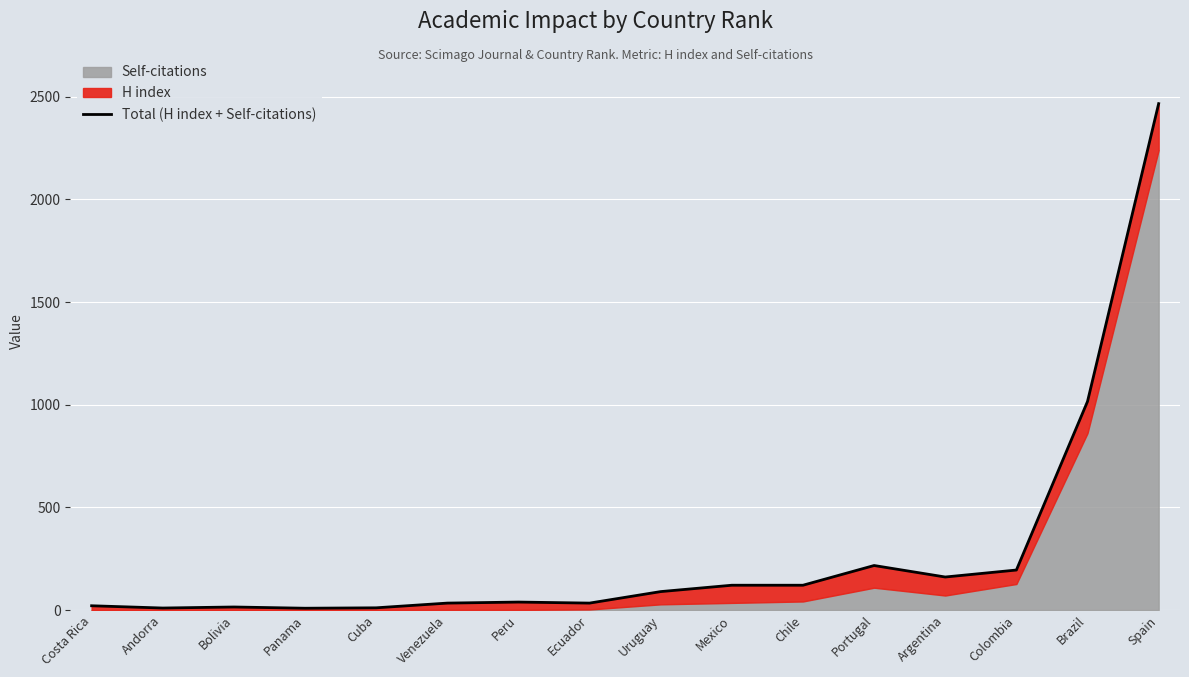

List the labels in order of value, smallest first.

Panama, Andorra, Cuba, Bolivia, Costa Rica, Venezuela, Ecuador, Peru, Uruguay, Mexico, Chile, Argentina, Colombia, Portugal, Brazil, Spain